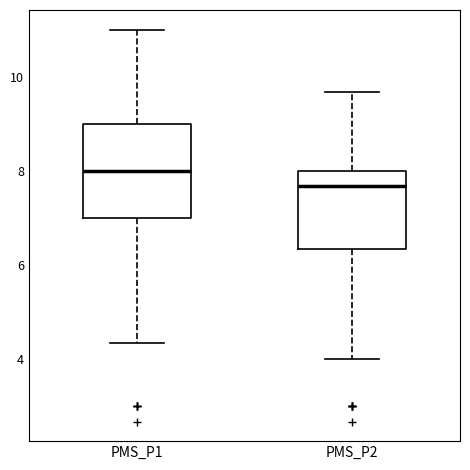

Where does the lower whisker of the box for PMS_P2 end on the y-axis? The values are not printed on the chart, so give them approximately, as read against the axis.

4.0